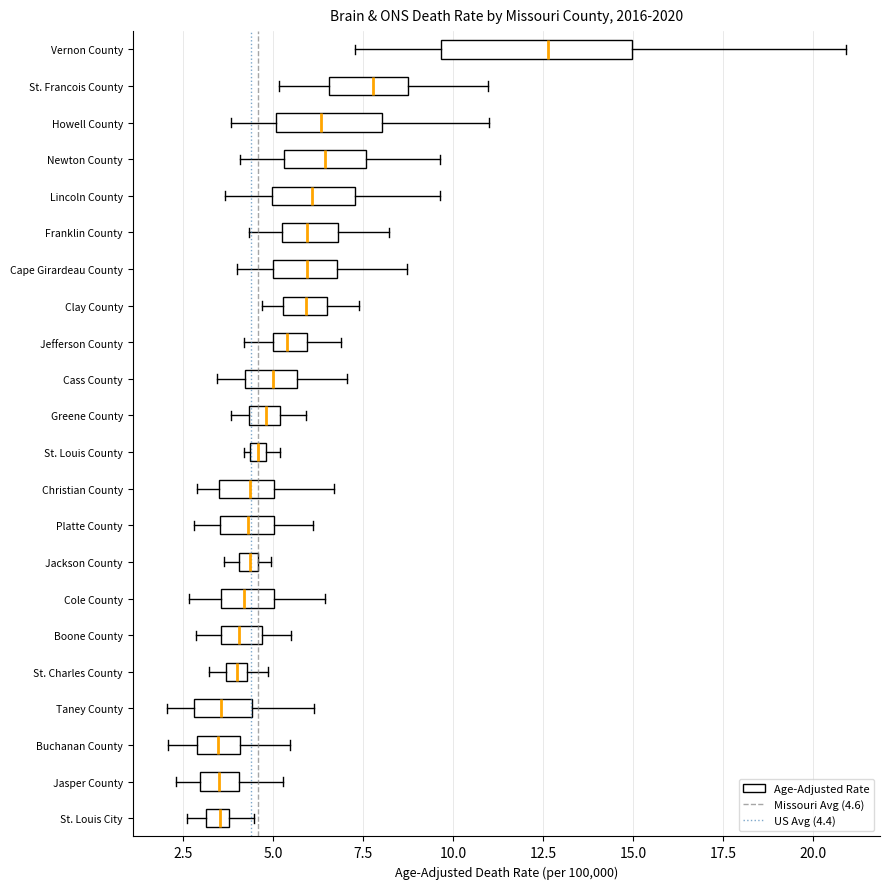

Comparing the boxes themselves (not the whiskers), which one is the widest?

Vernon County